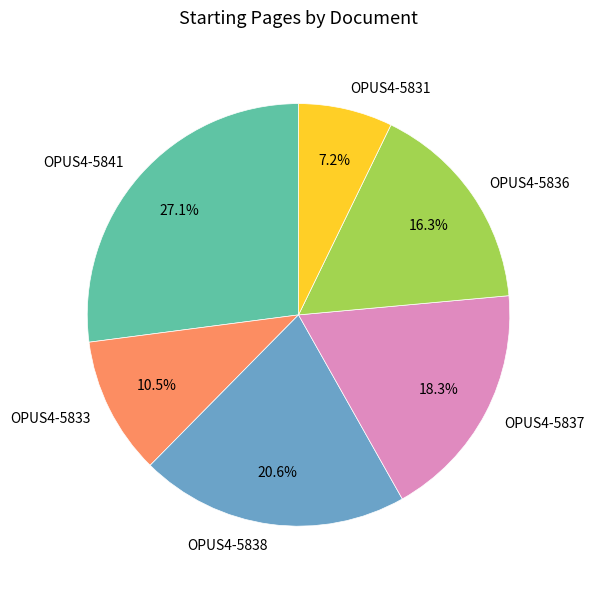

What percentage is NOT represented by OPUS4-5837?

81.7%